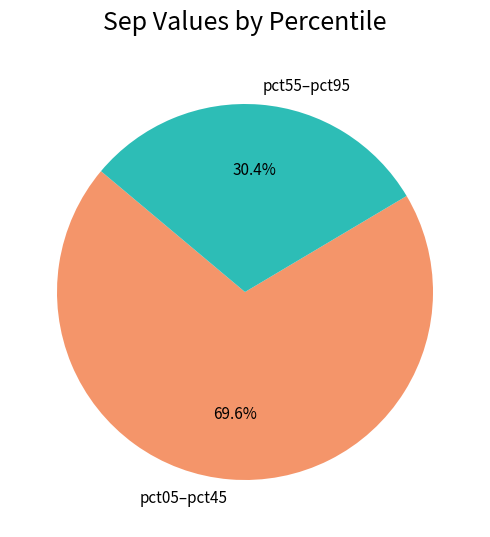

Which slice is the largest?

pct05–pct45